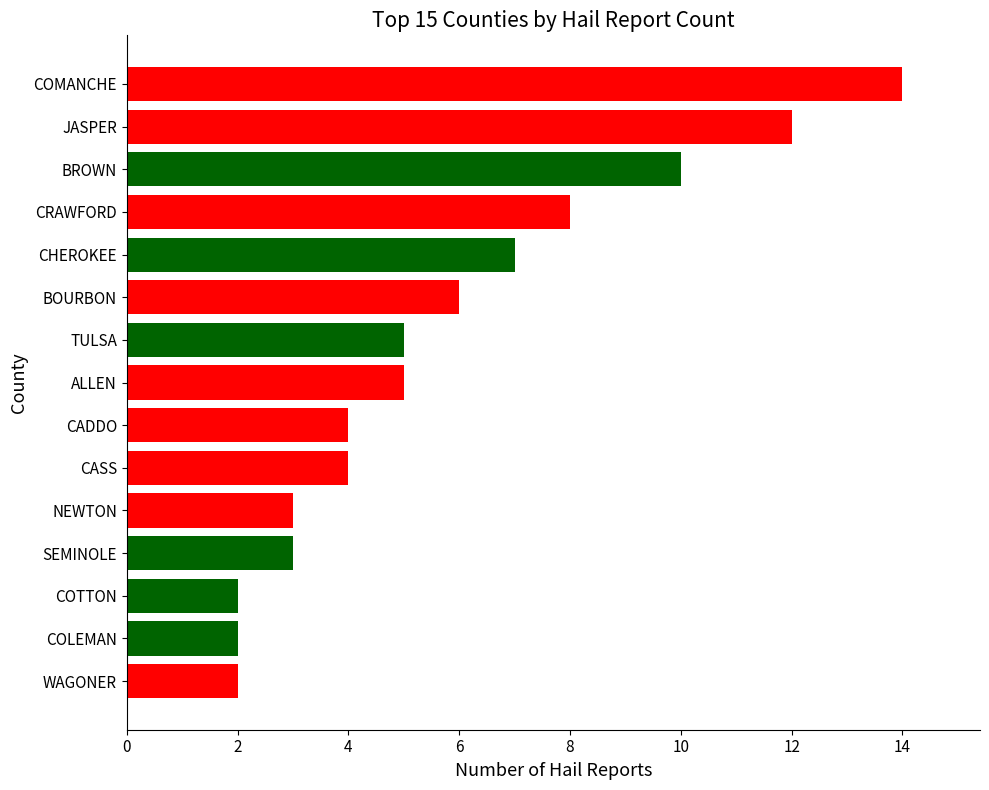

Between CHEROKEE and NEWTON, which is larger?

CHEROKEE